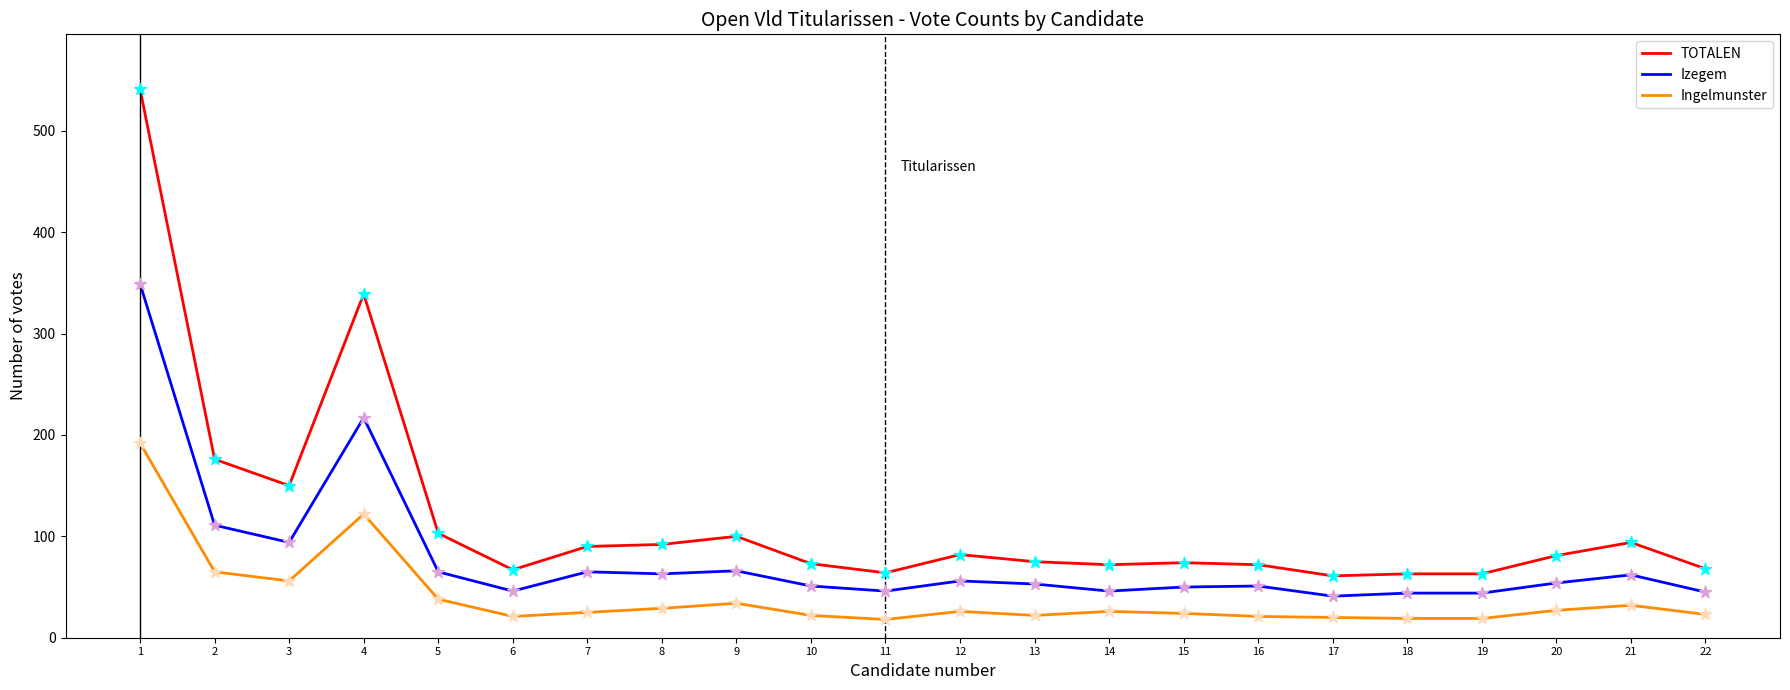

Between 2 and 14, which series saw the biggest shift?

TOTALEN